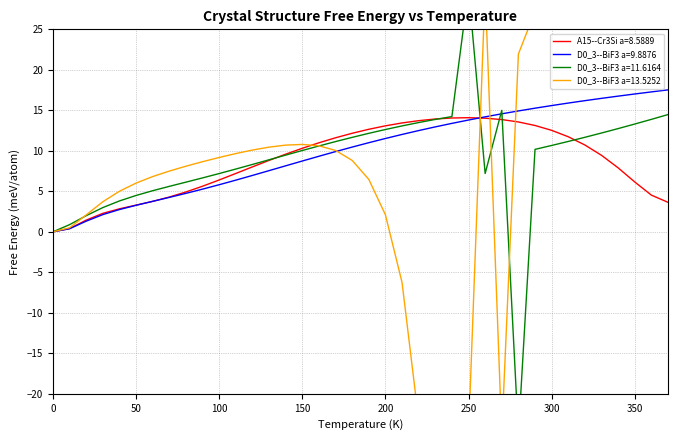

True or false: A15--Cr3Si a=8.5889 has more than 0 points higher than both neighbors.

True